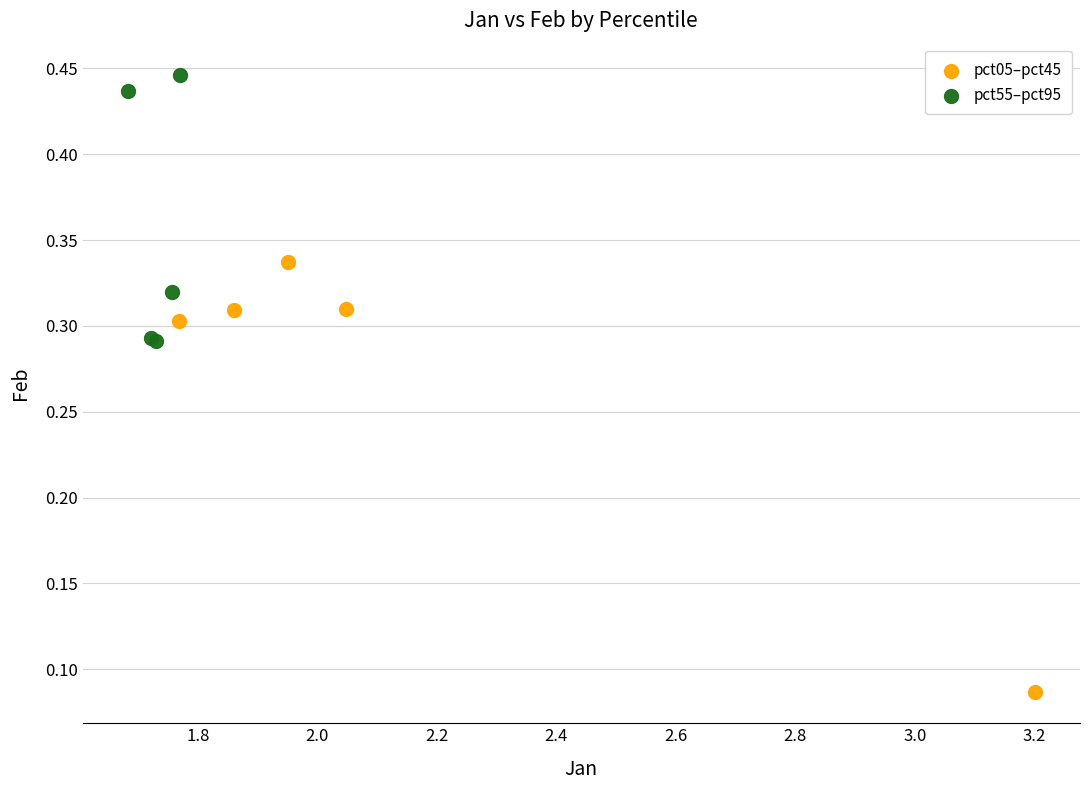

Which series contains the highest Y value?

pct55–pct95